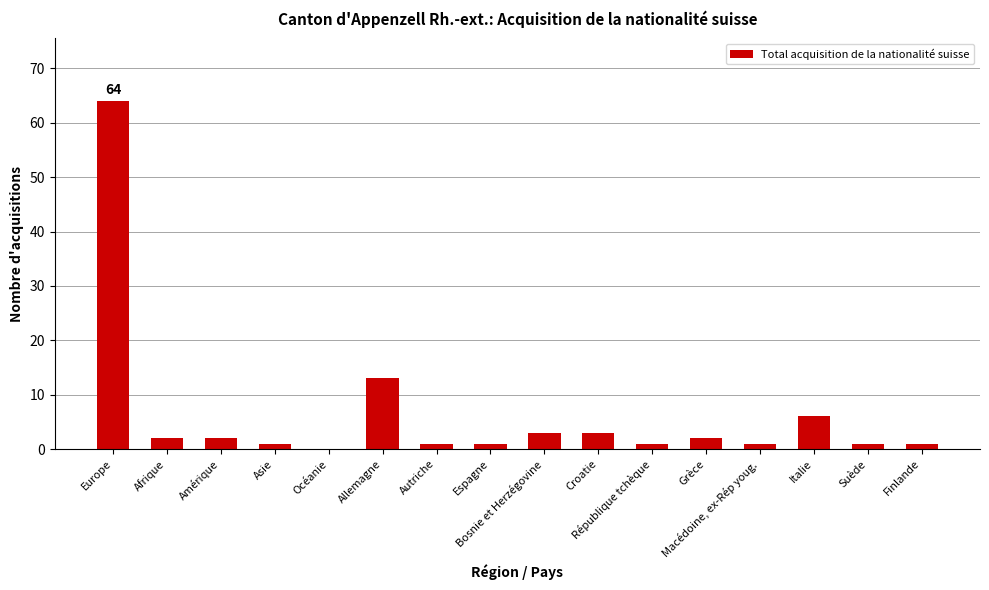

What is the ratio of the value at Allemagne to the value at Suède?

13.0